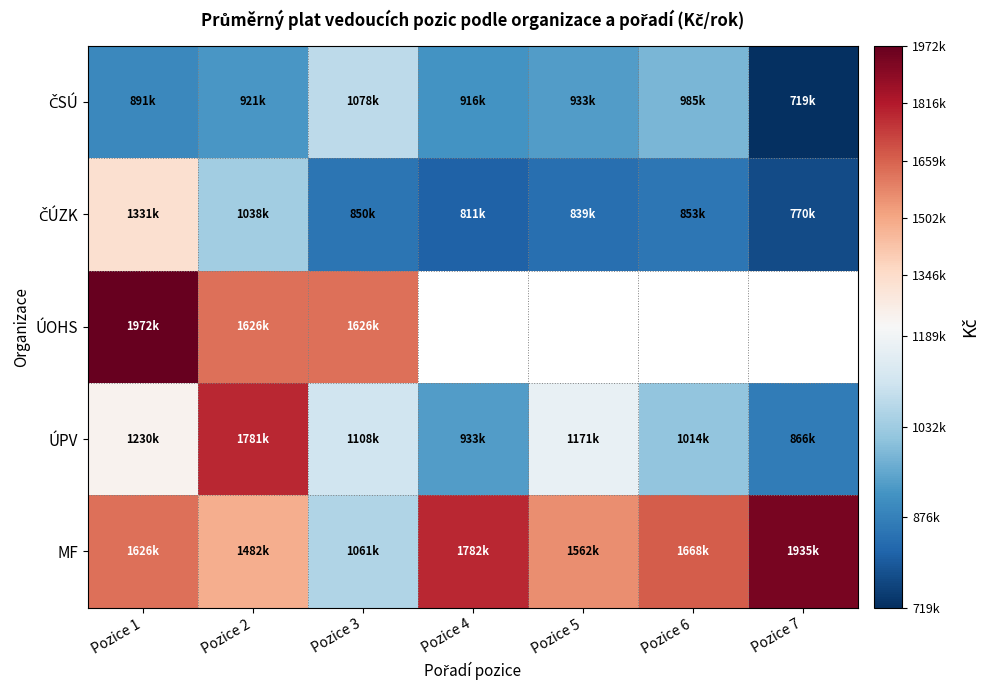

The ČSÚ series shows 719411.0 at Pozice 7. True or false?

True